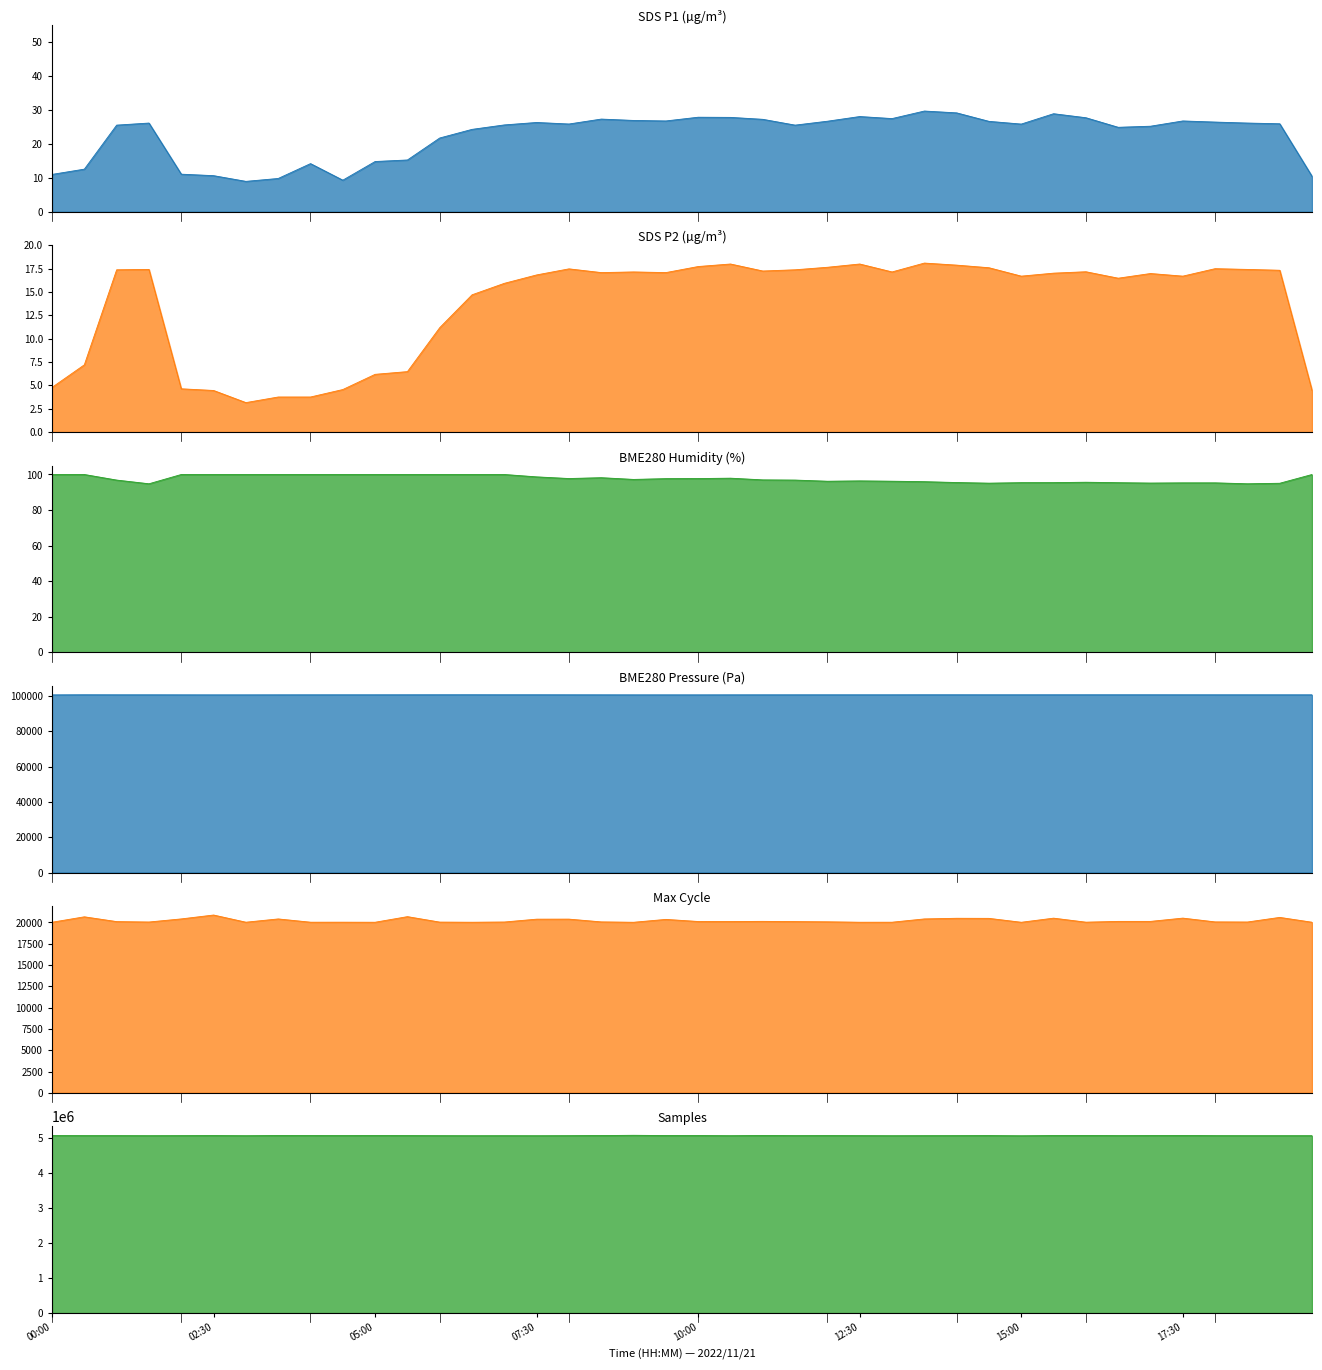

Does the chart have visible grid lines?

No